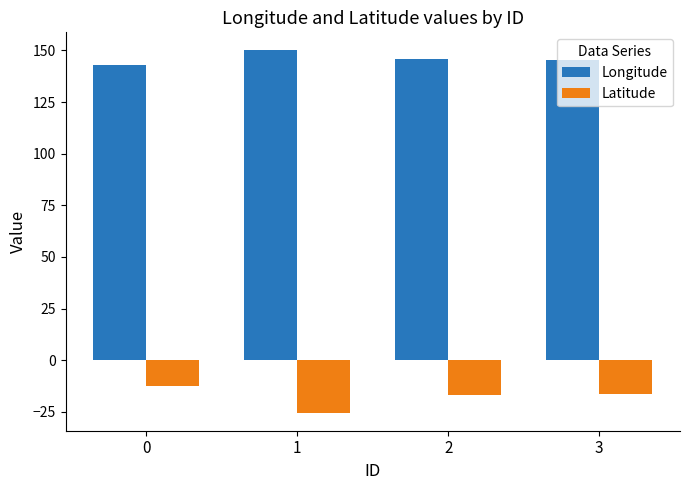

What is the average value of the Longitude series?

146.0